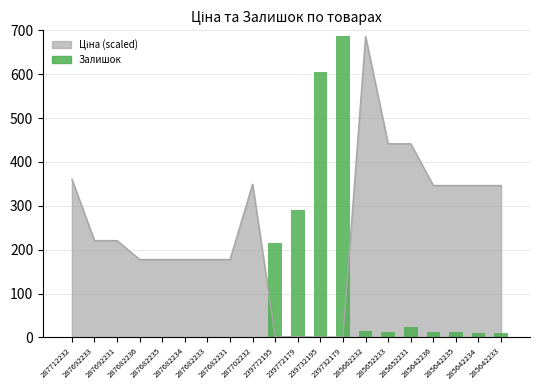

Reading left to right, what are all the values shown in this chart?

287712232=0	287692233=0	287692231=0	287682236=0	287682235=0	287682234=0	287682233=0	287682231=0	287702232=0	239772195=215	239772179=290	239732195=605	239732179=686	285662232=14	285652233=13	285652231=23	285642236=12	285642235=13	285642234=10	285642233=9